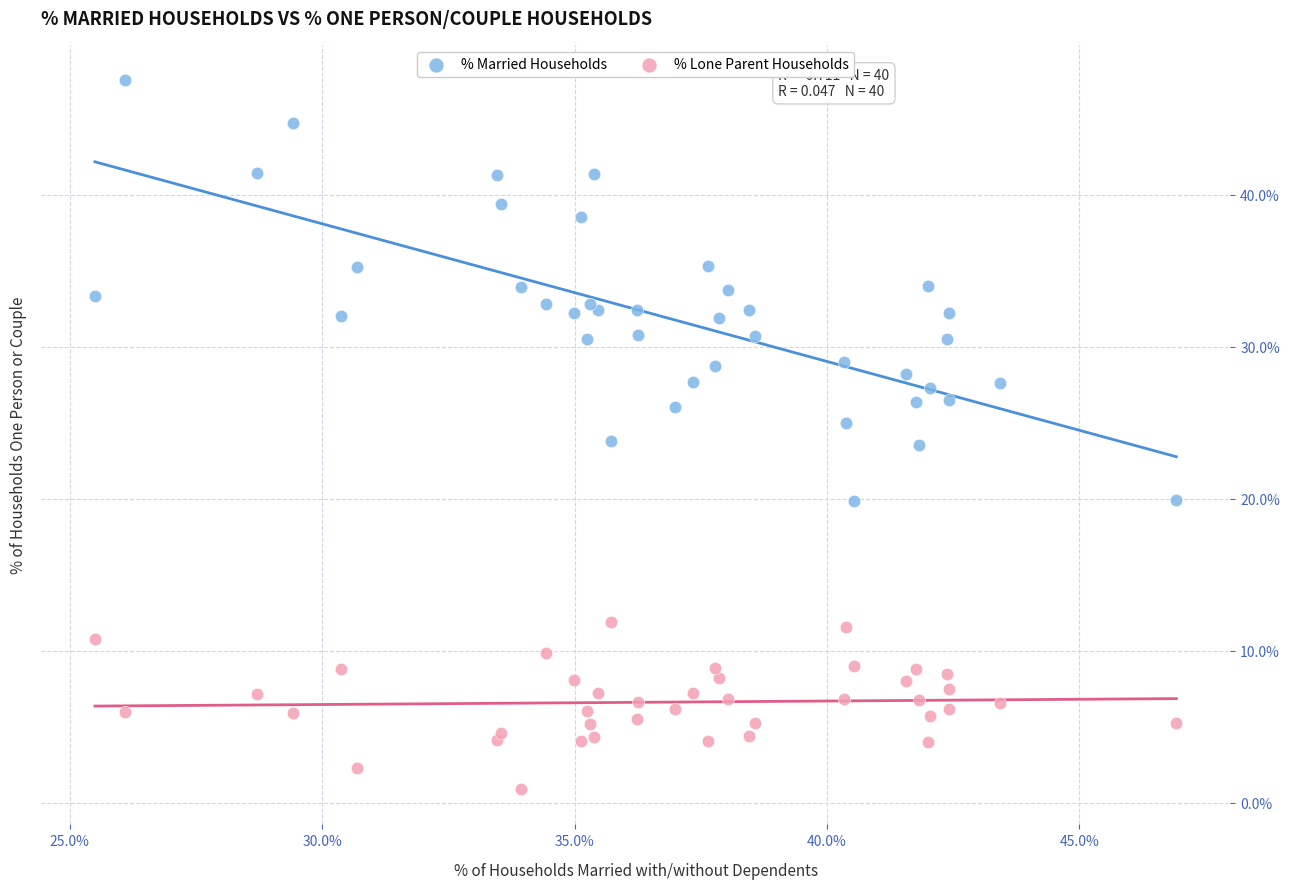

Which series reaches the maximum Y coordinate?

% Married Households